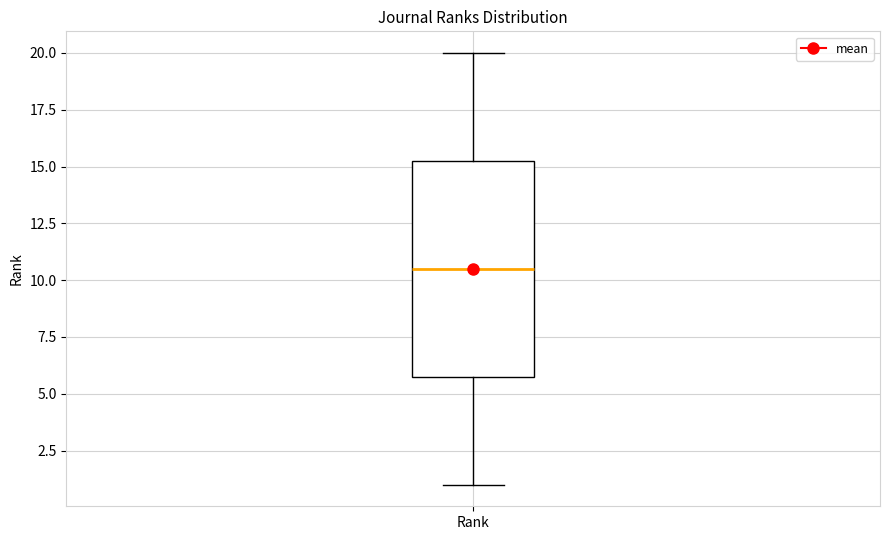

Where does the upper whisker of the box for Rank end on the y-axis? The values are not printed on the chart, so give them approximately, as read against the axis.

20.0